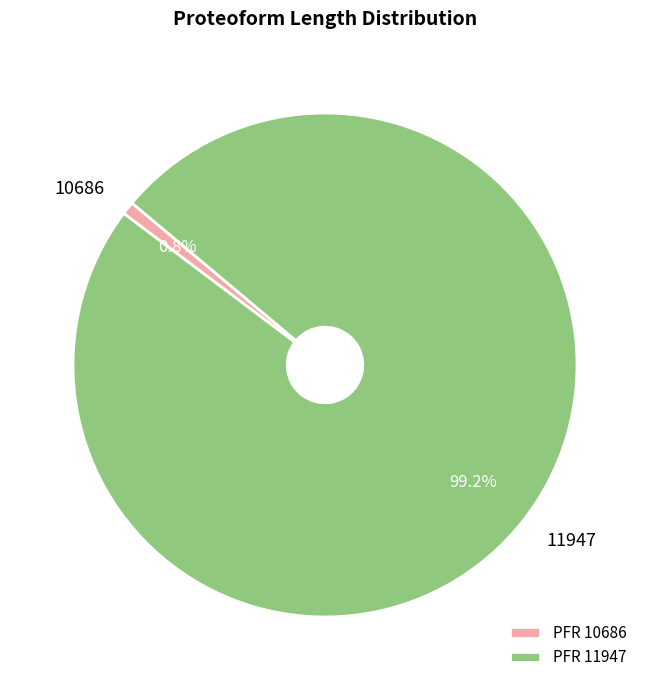

What portion of the pie excludes 10686?

99.2%